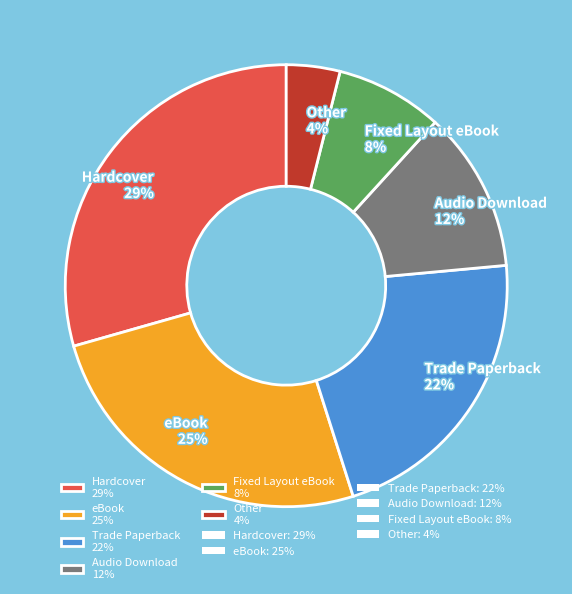

Which category has the smallest portion of the pie?

Other